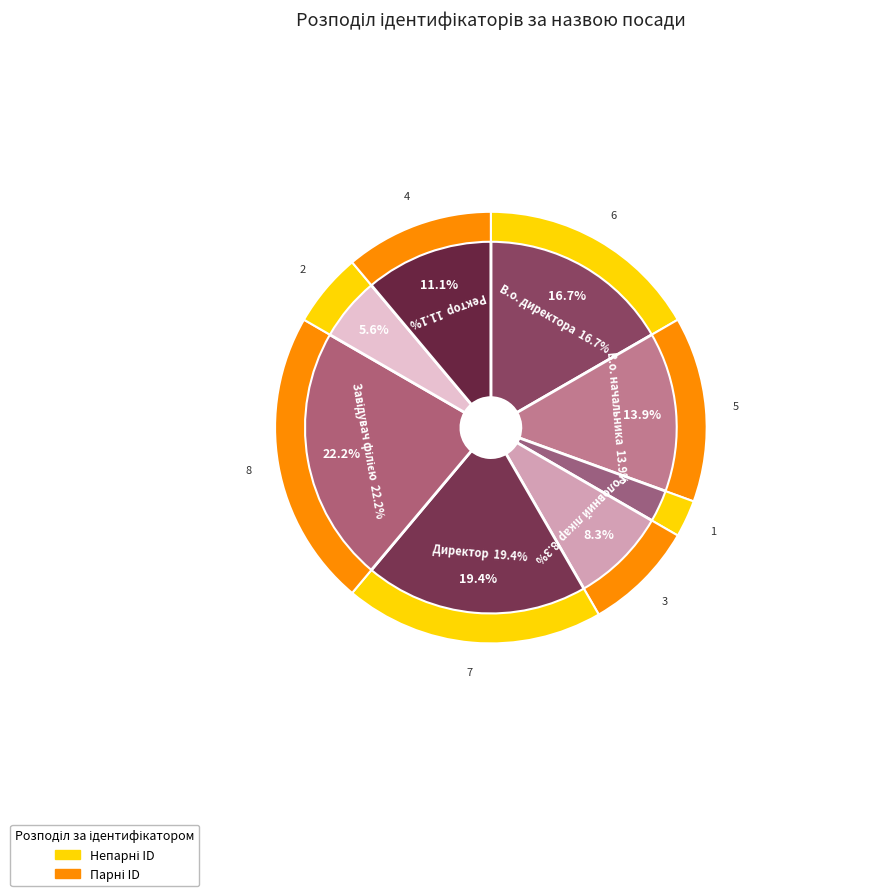

Which category has the biggest portion of the pie?

Завідувач філією